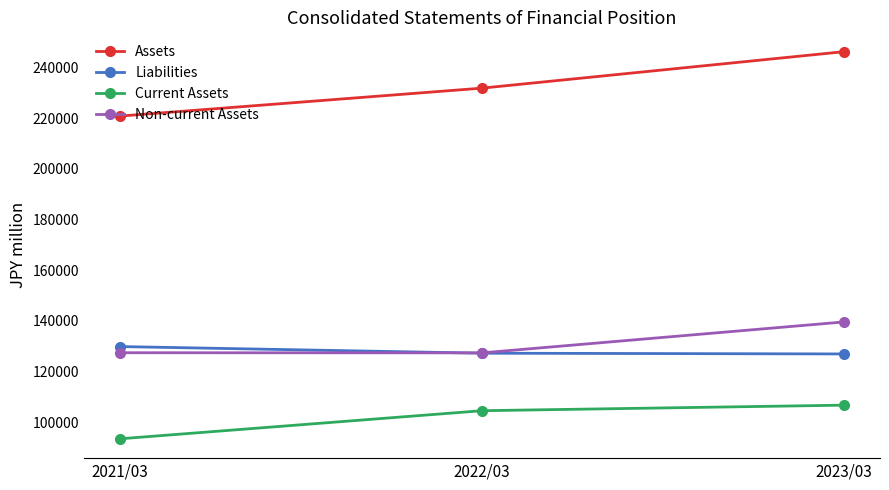

Does the chart display data point markers on the line(s)?

Yes